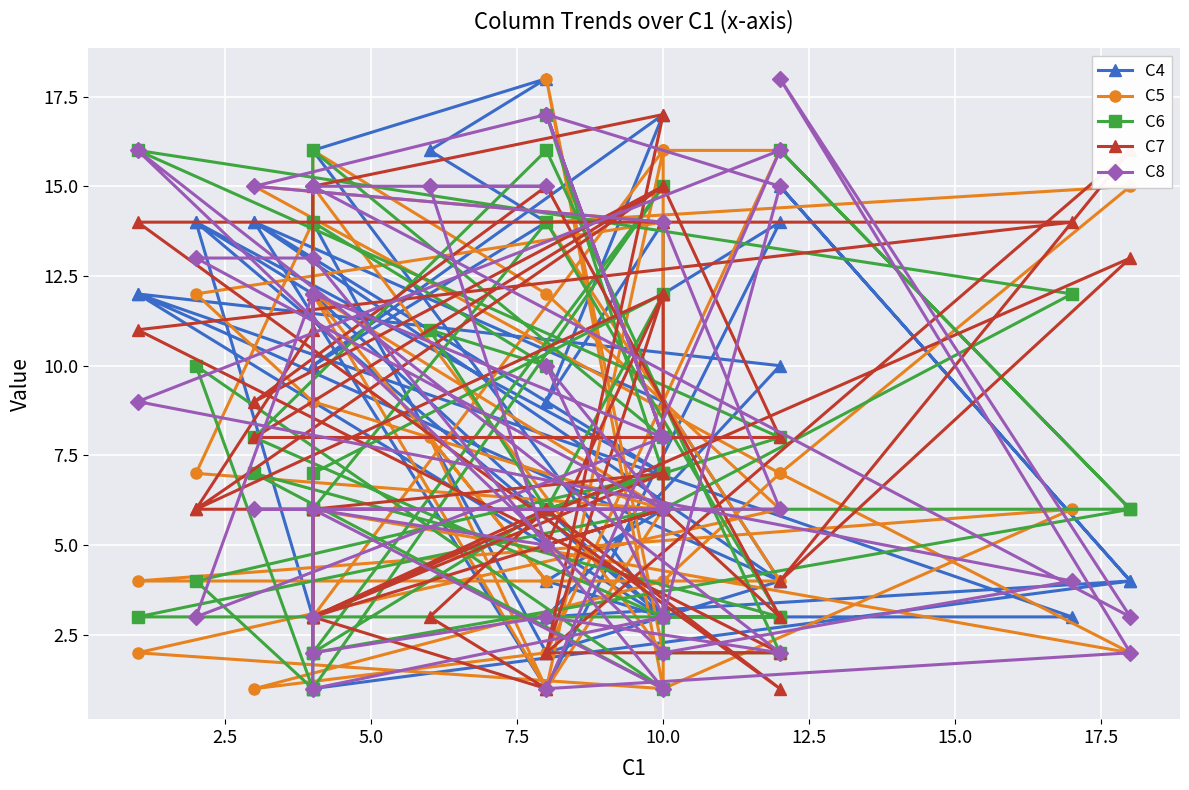

How many intersections are there between C5 and C7?

22